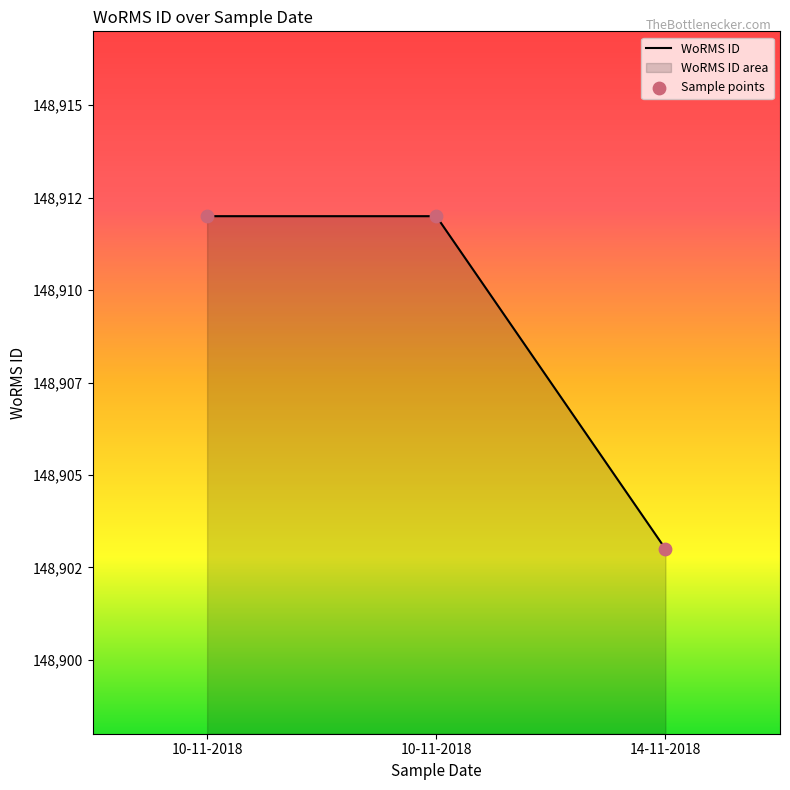

At how many categories does at least one series exceed 148910?

2